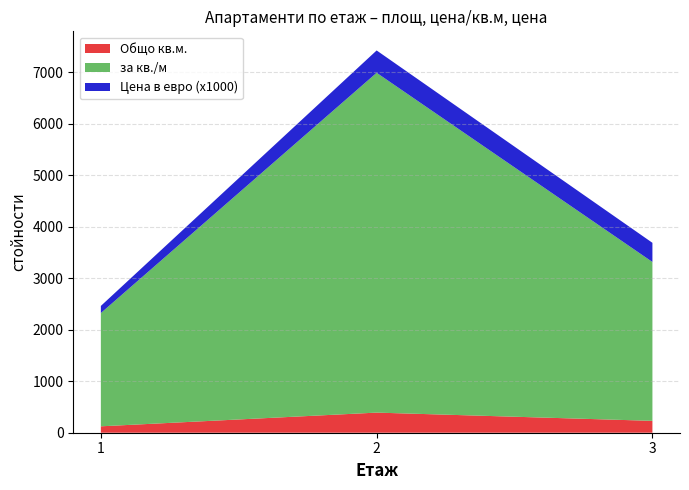

Reading left to right, list the values for the Общо кв.м. series.

1=124.5	2=390.7	3=230.7